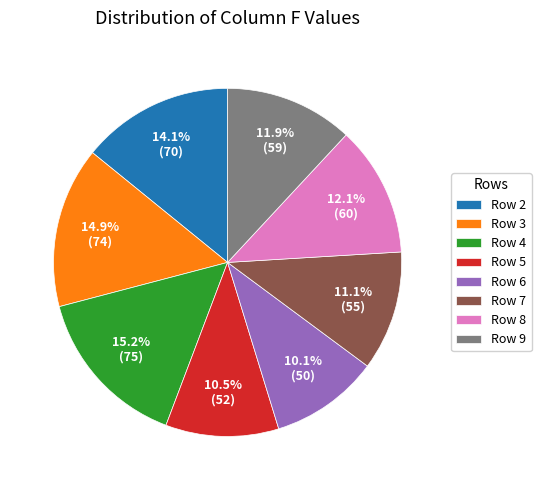

Does Row 2 account for over 50% of the chart?

No